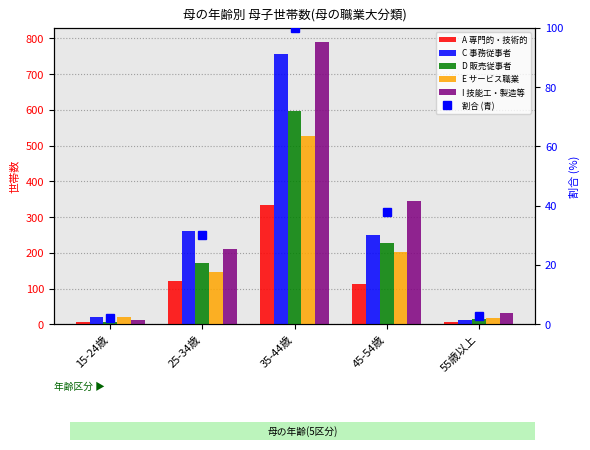

What is the difference between the highest and lowest values at 45-54歳?

308.0